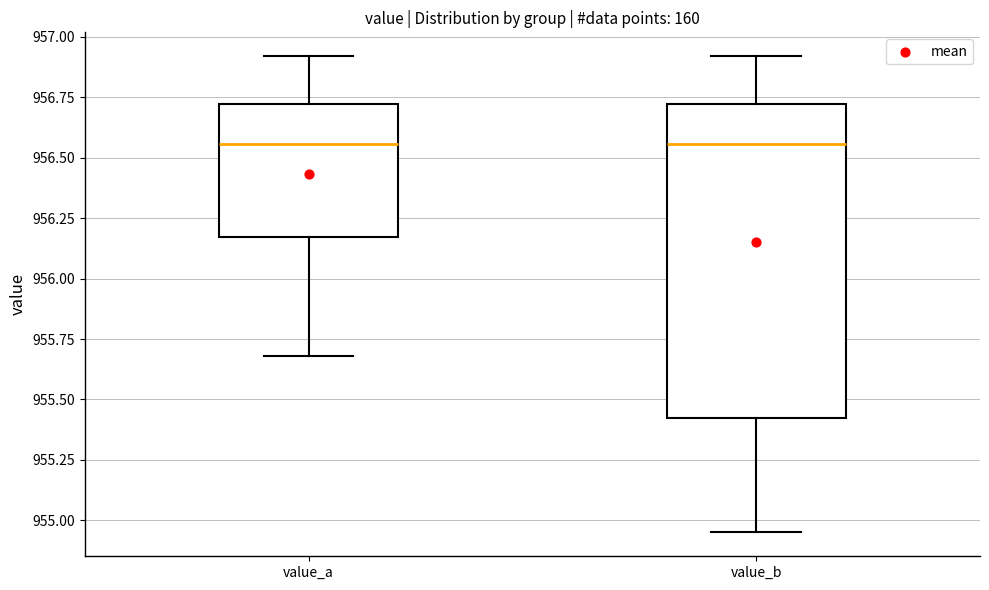

Reading left to right, transcribe this box plot: for each box, give where its median line is, the range the box spans, and where its two whiskers end, as read against the y-axis. The values are not printed on the chart, so give them approximately, as read against the axis.

value_a: median 956.55, box 956.15 to 956.70, whiskers 955.70 to 956.90
value_b: median 956.55, box 955.40 to 956.70, whiskers 954.95 to 956.90